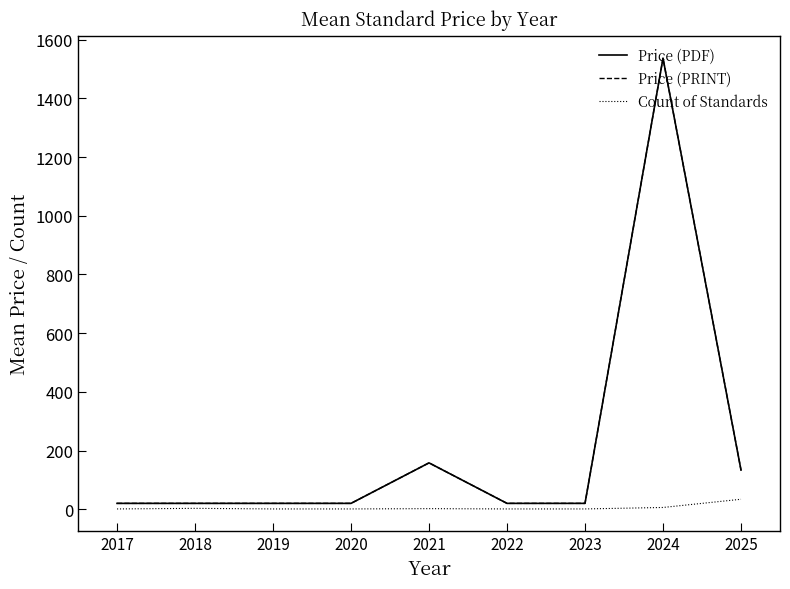

Which series has the largest total across all categories?

Price (PDF)